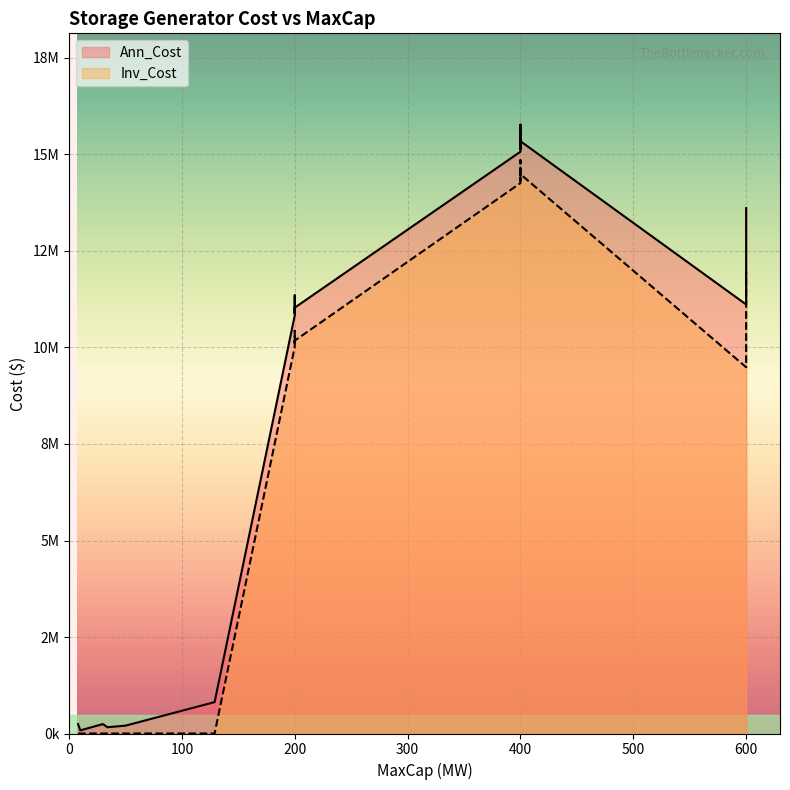

Reading left to right, transcribe all the data shown in this chart.

Ann_Cost: 243900.0	81300.0	243900.0	162600.0	203250.0	813000.0	10829305.4	11117734.8	11351730.4	10883739.3	11032019.0	15072107.5	15459618.1	15772878.5	15146357.6	15344177.9	11114054.3	11227804.3	11623919.0	13611102.8
Inv_Cost: 0.0	0.0	0.0	0.0	0.0	0.0	10016305.4	10247824.8	10433040.4	10062609.3	10178369.0	14259107.5	14589708.1	14854188.5	14325227.6	14490527.9	9489054.3	9489054.3	9787669.0	11969852.8